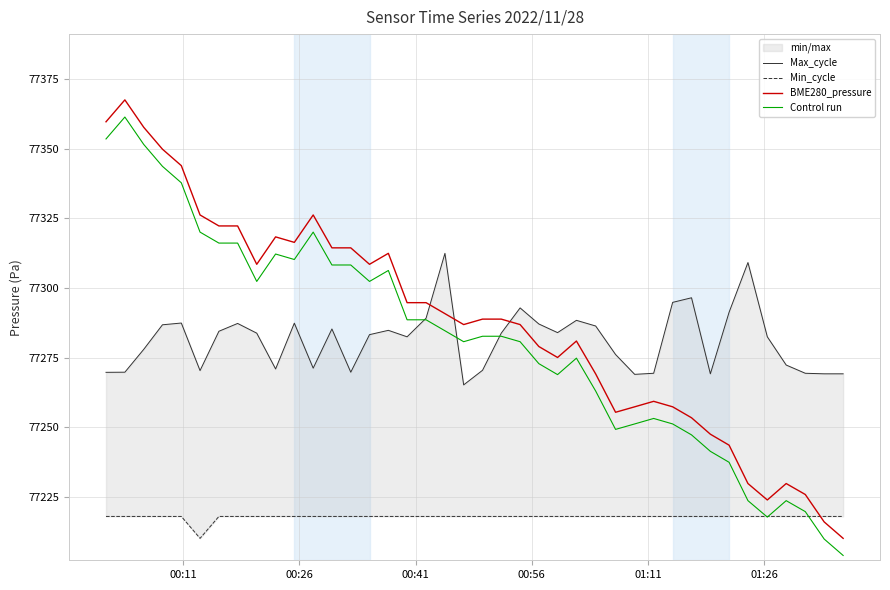

True or false: Control run and BME280_pressure intersect in this chart.

False